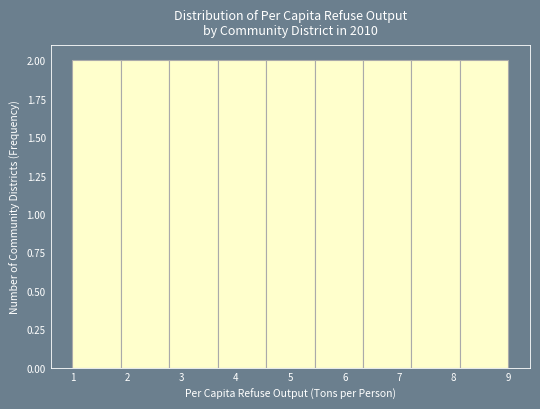

Reading left to right, transcribe this chart: for each bar, give the range it covers on the x-axis and its height. Neither the bar edges nor the heights are printed on the chart, so give them approximately, as read against the axes.

1.0 to 1.9: 2
1.9 to 2.8: 2
2.8 to 3.7: 2
3.7 to 4.6: 2
4.6 to 5.4: 2
5.4 to 6.3: 2
6.3 to 7.2: 2
7.2 to 8.1: 2
8.1 to 9.0: 2